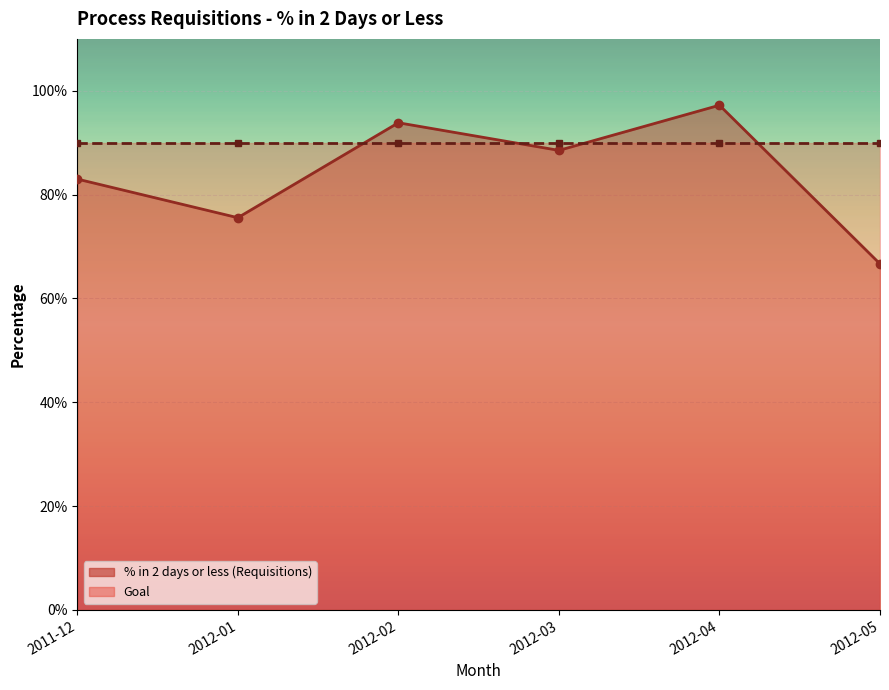

True or false: the data shows 0.2 at 2011-12.

False